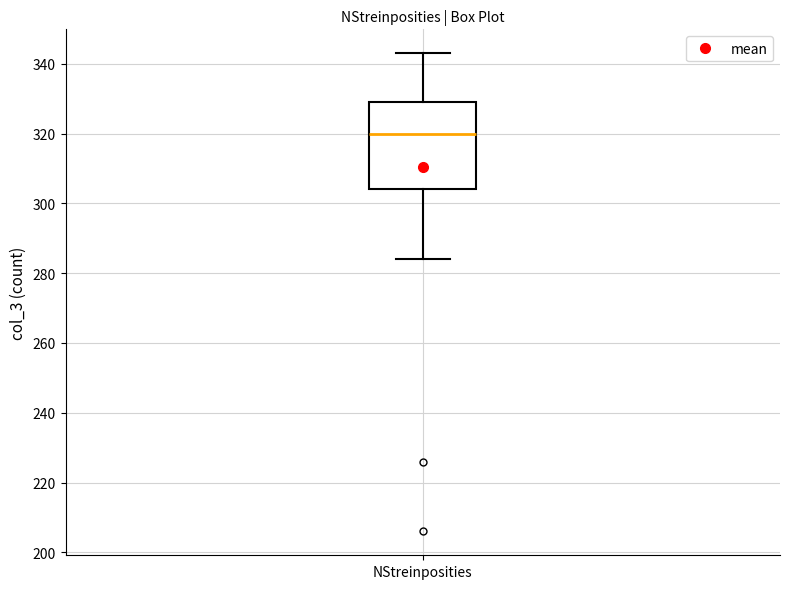

Transcribe this box plot: give where the median line is, the range the box spans, and where the two whiskers end, as read against the y-axis. The values are not printed on the chart, so give them approximately, as read against the axis.

median 320, box 304 to 330, whiskers 284 to 344